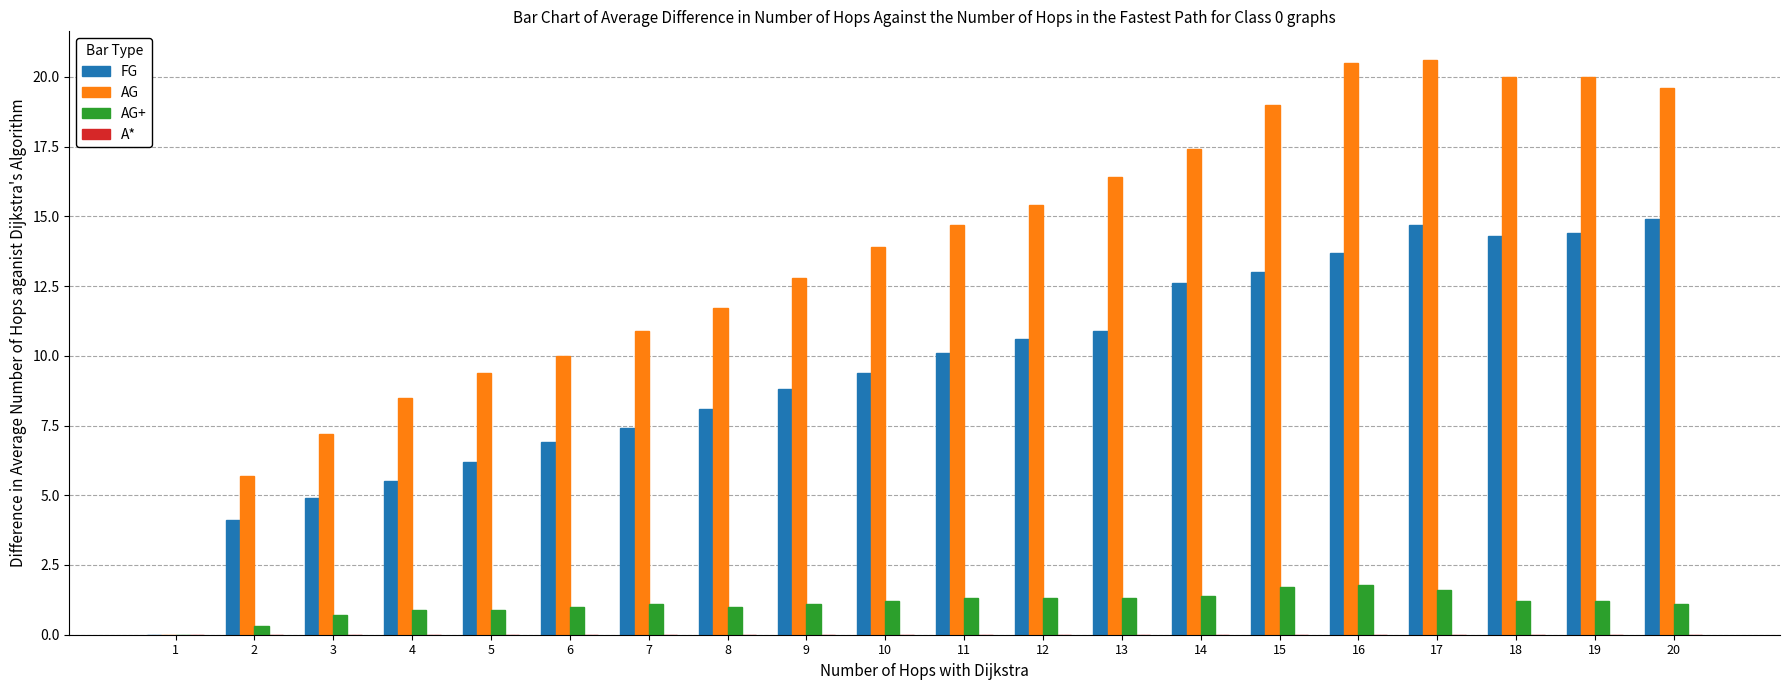

At which category is the sum across all series the highest?

17